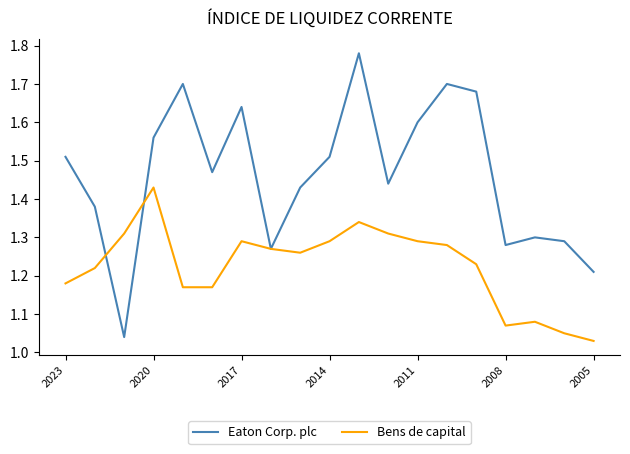

Which series has the widest spread of values?

Eaton Corp. plc